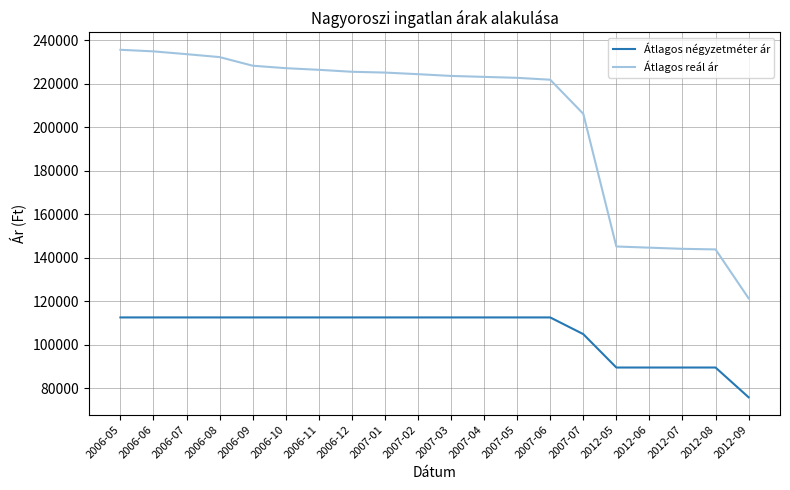

True or false: Átlagos reál ár and Átlagos négyzetméter ár intersect in this chart.

False